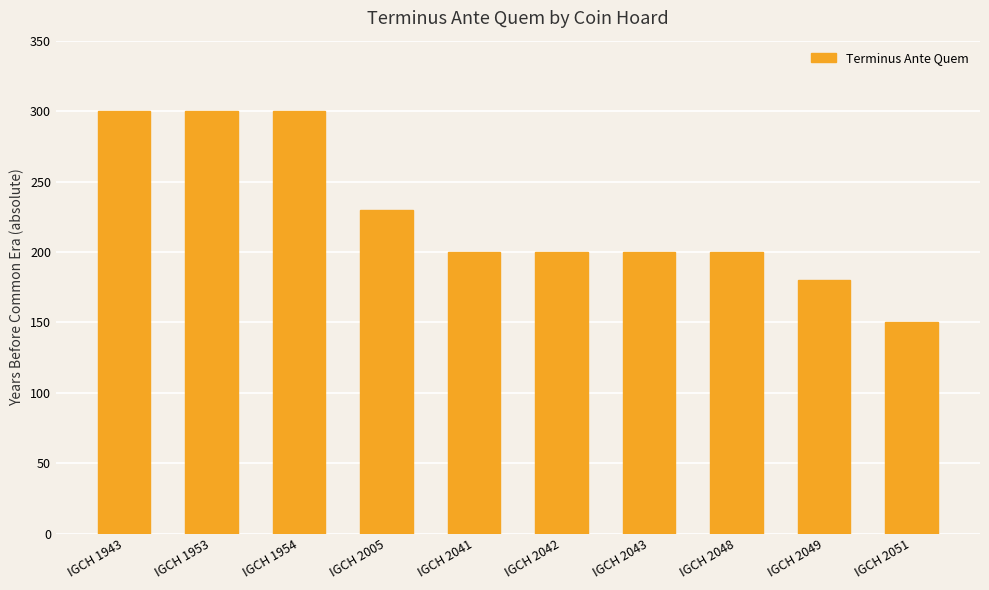

Reading right to left, extract all data points from this chart.

IGCH 2051=150	IGCH 2049=180	IGCH 2048=200	IGCH 2043=200	IGCH 2042=200	IGCH 2041=200	IGCH 2005=230	IGCH 1954=300	IGCH 1953=300	IGCH 1943=300